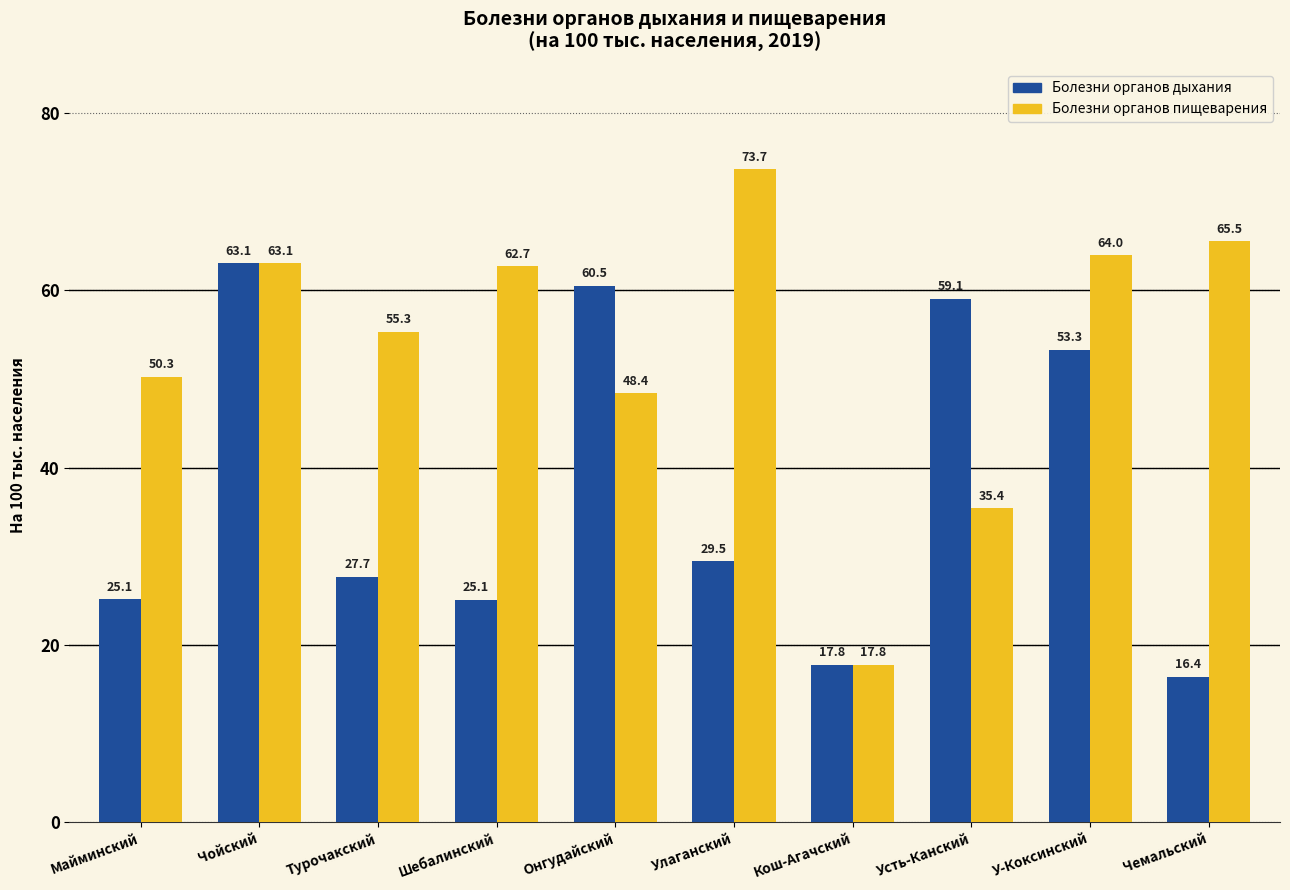

At which label does Болезни органов дыхания reach its minimum?

Чемальский